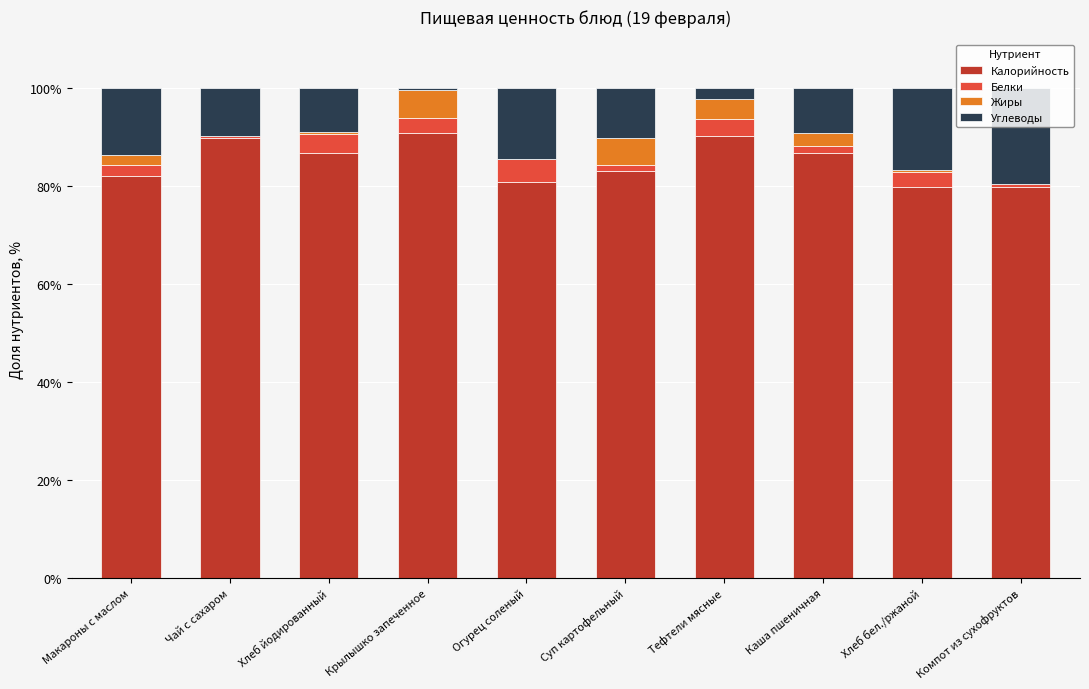

What is the total value across all series at Тефтели мясные?

100.0